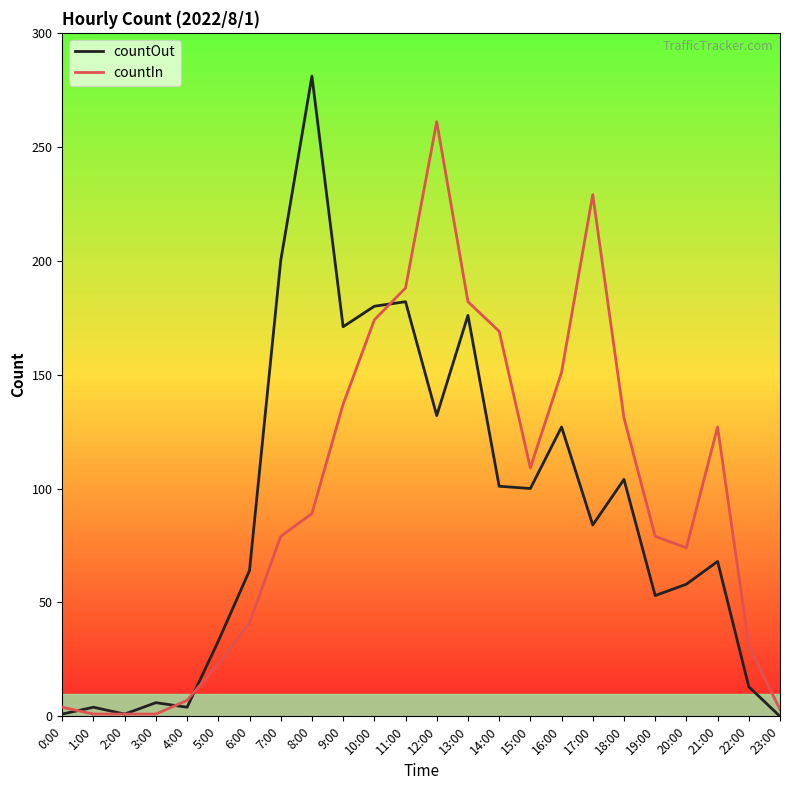

How many values in the countIn series are below 89?

12